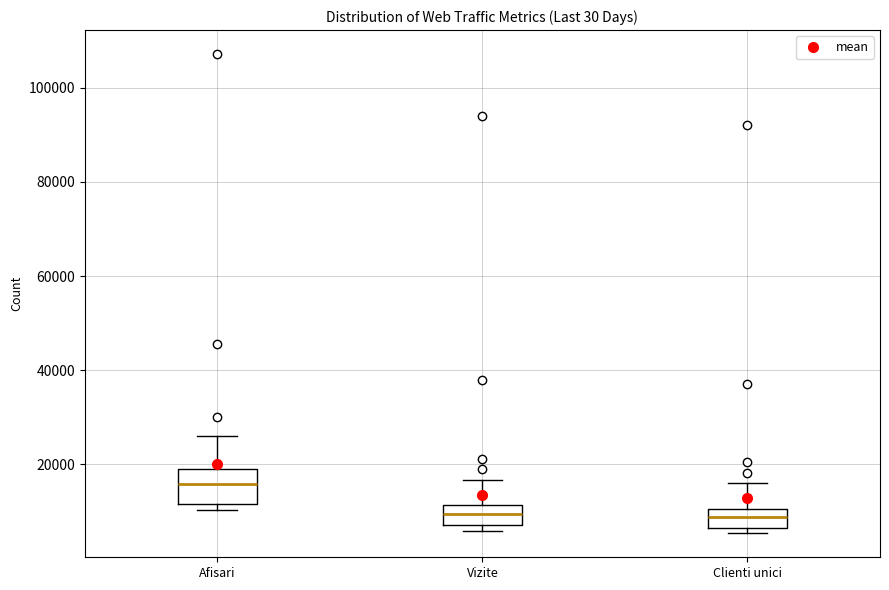

Where is the upper edge of the box for Vizite on the y-axis? The values are not printed on the chart, so give them approximately, as read against the axis.

12000